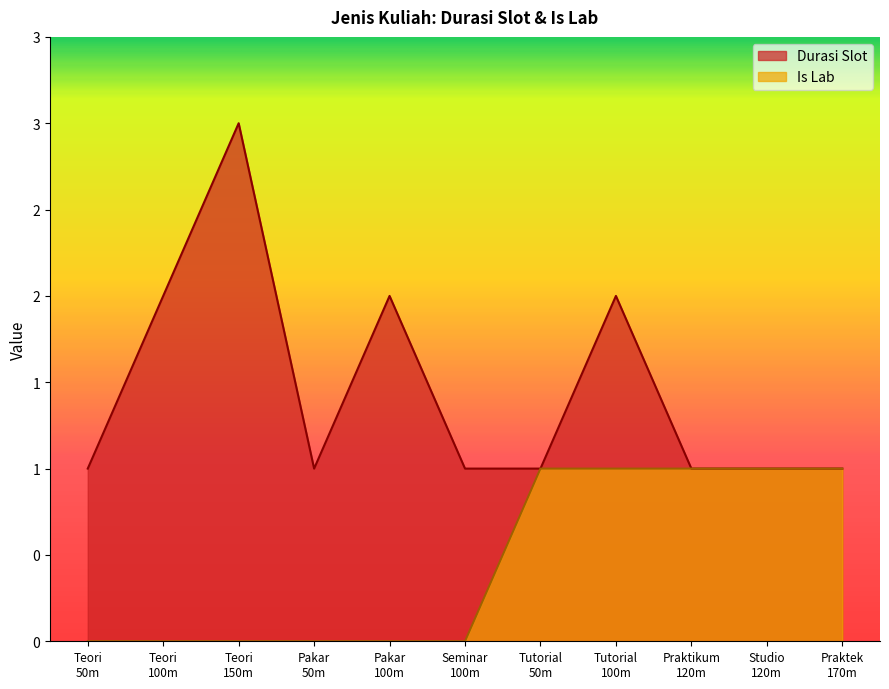

Reading left to right, what are all the values shown in this chart?

Durasi Slot: 1	2	3	1	2	1	1	2	1	1	1
Is Lab: 0	0	0	0	0	0	1	1	1	1	1